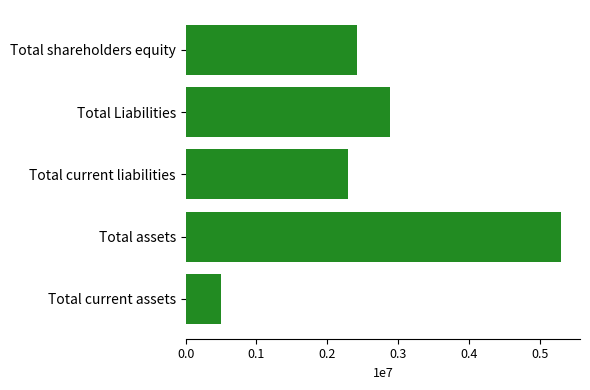

Are the bars horizontal?

Yes